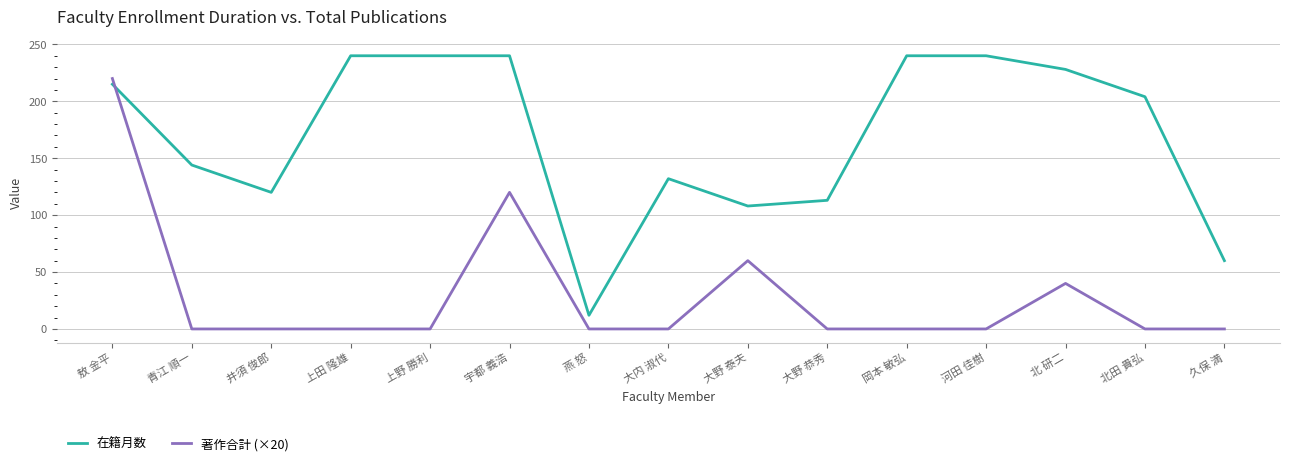

What position from the right is 河田 佳樹?

4